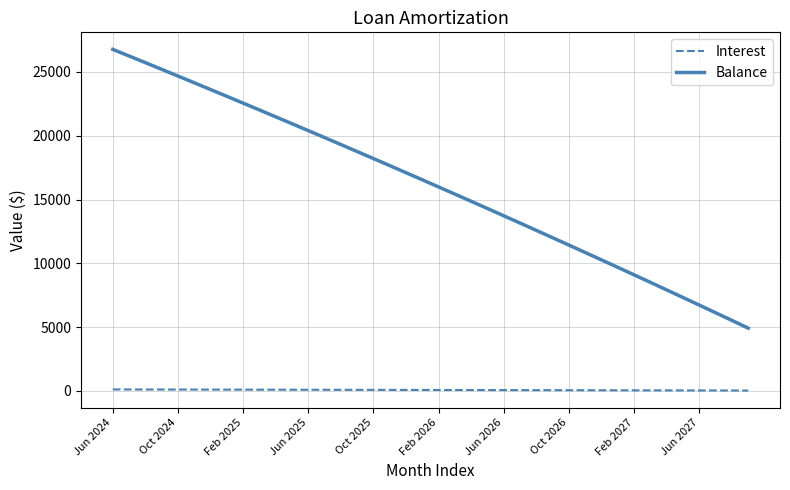

What is the minimum value for Balance?

4915.0